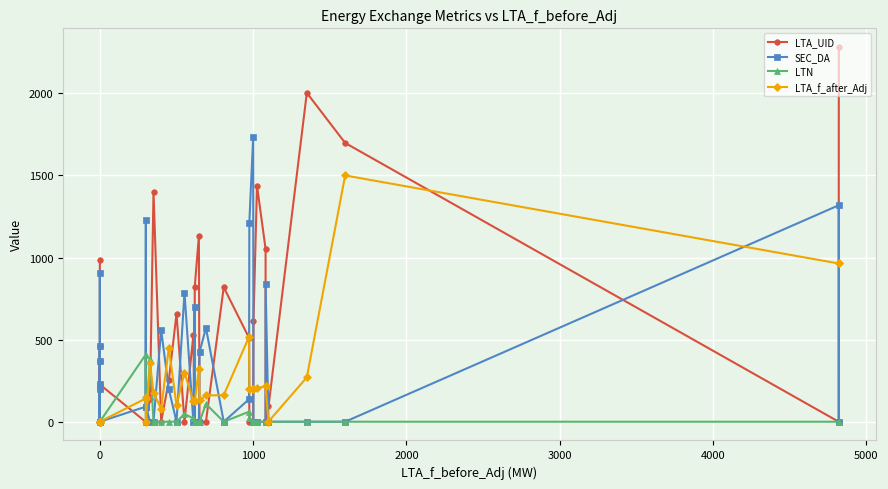

What are all the series names shown in the legend?

LTA_UID, SEC_DA, LTN, LTA_f_after_Adj